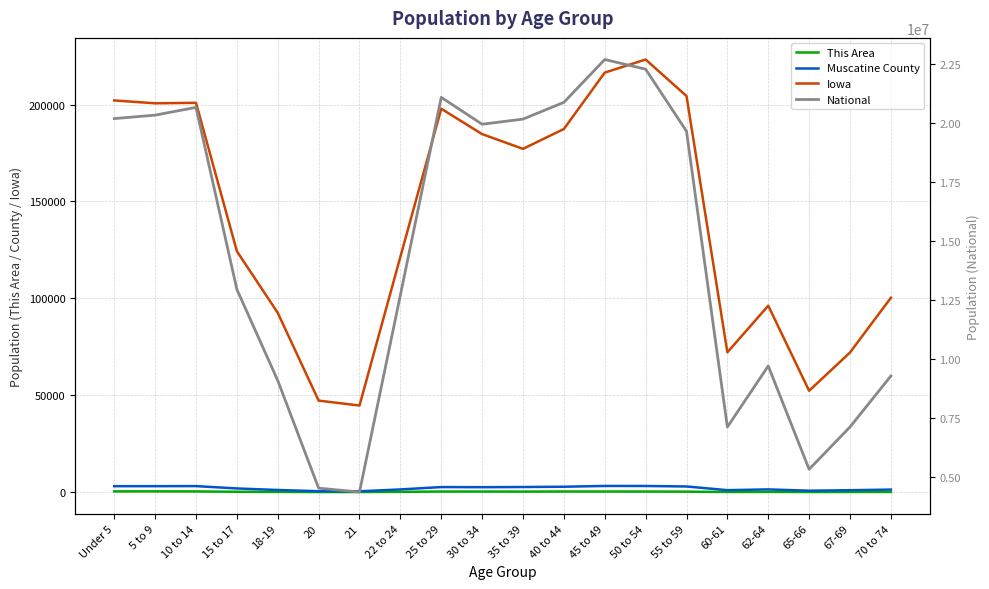

What is the label of the 10th point from the left?

30 to 34